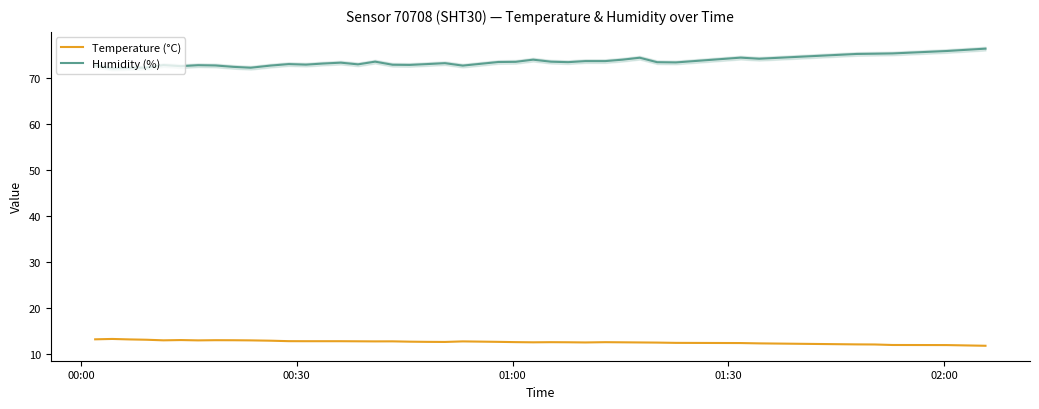

What is the highest value of the Temperature (°C) series?

13.3